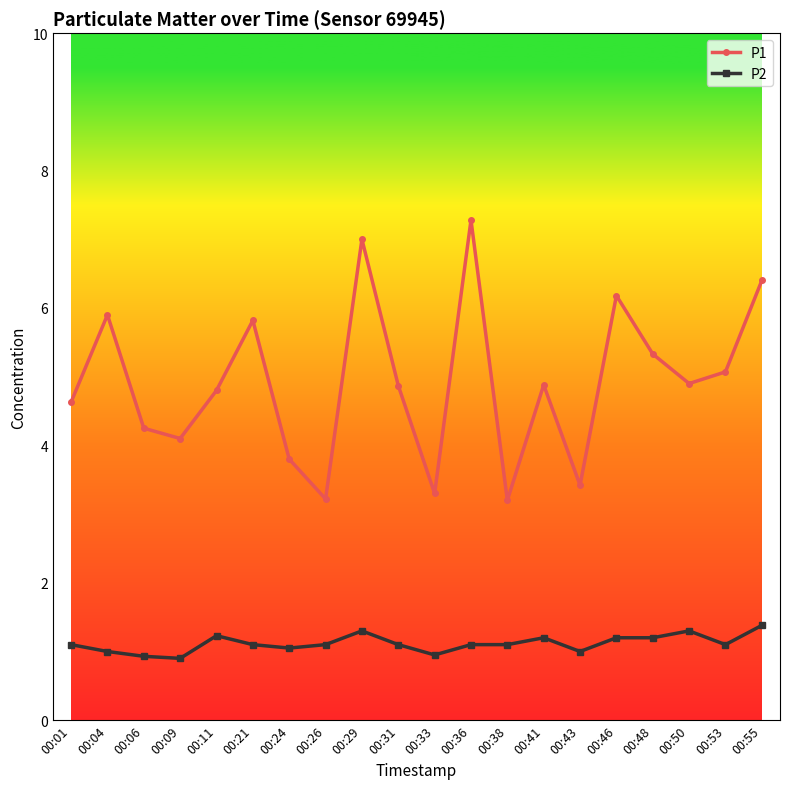

Rank the series by their maximum value, from lowest to highest.

P2, P1